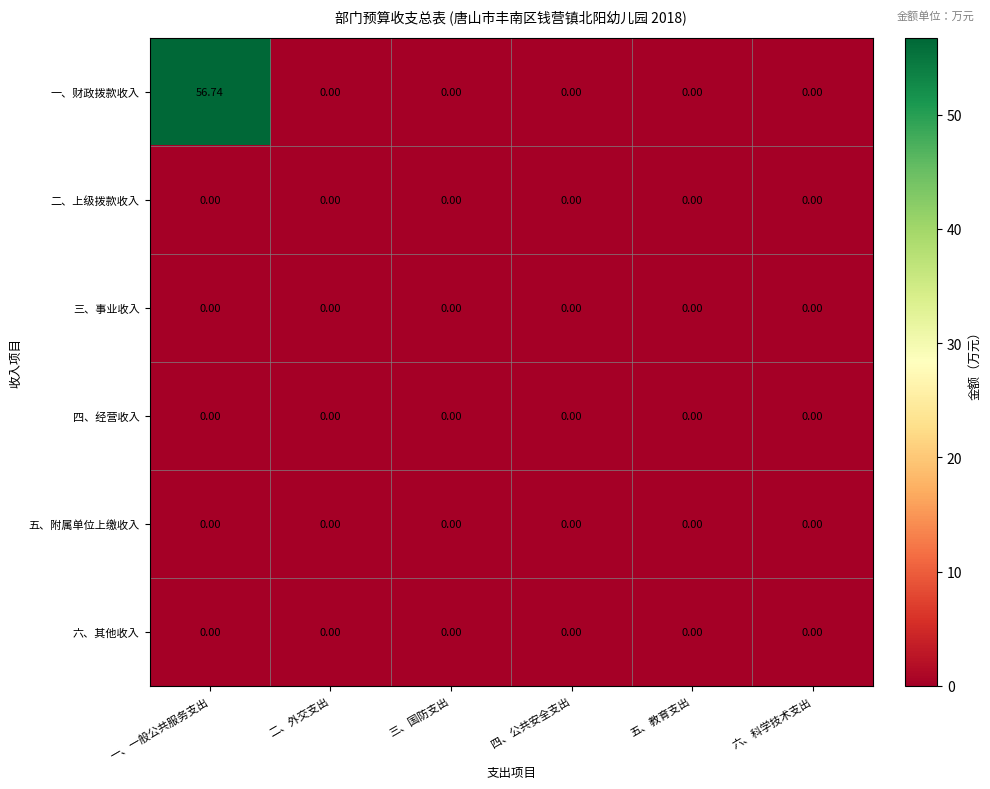

Which series has the largest range (max minus min)?

一、财政拨款收入